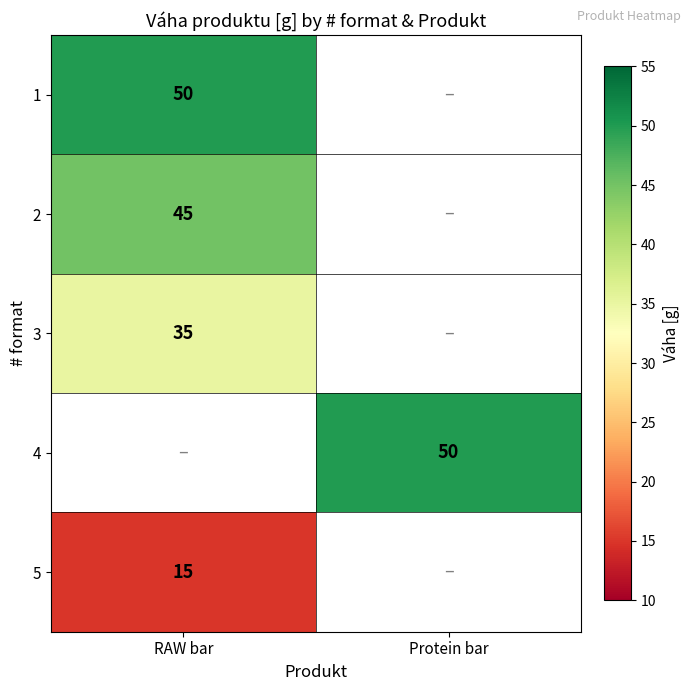

The value of 1 at RAW bar is 50. True or false?

True